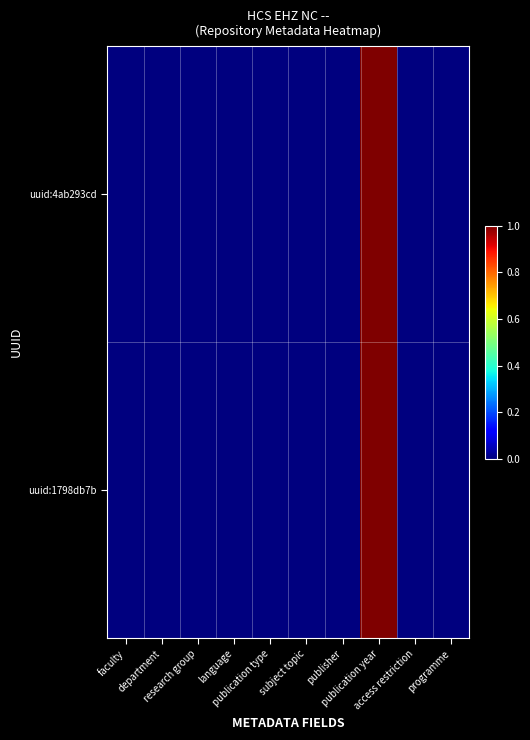

Which series has the widest spread of values?

uuid:4ab293cd